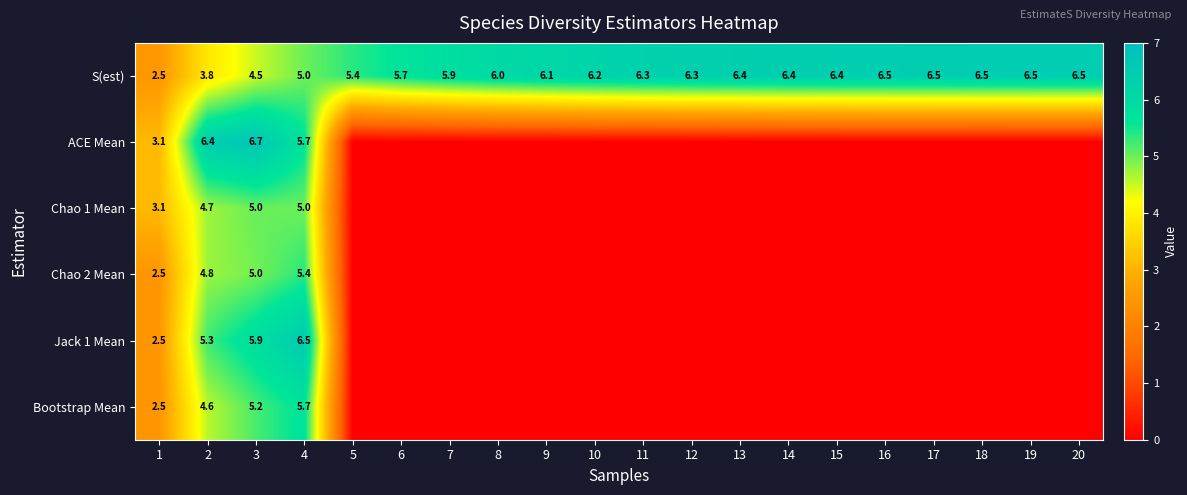

What is the sum of all S(est) values?

115.4